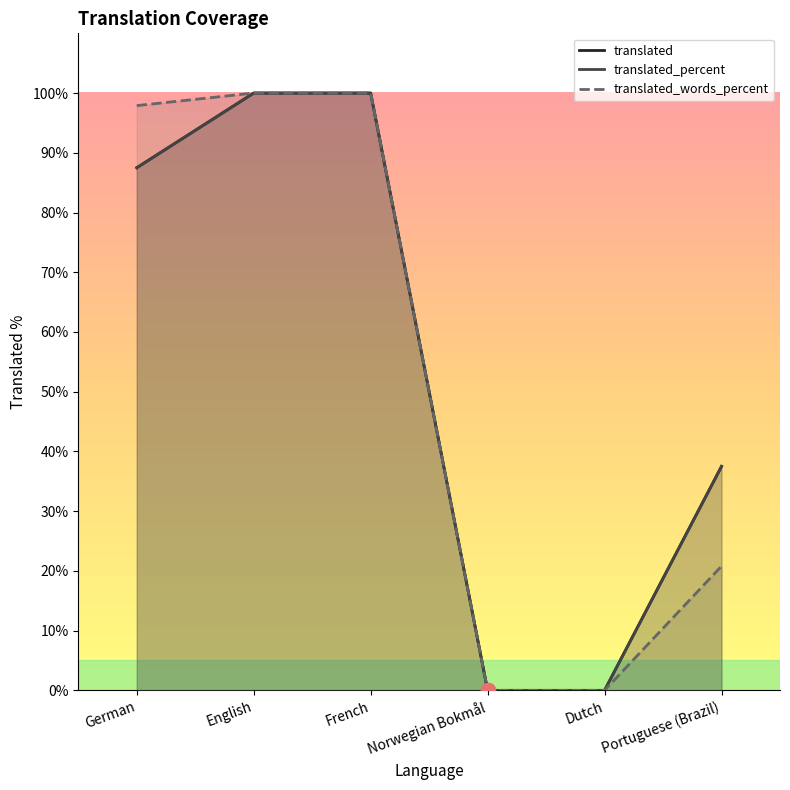

Which category has the highest value in the translated_words_percent series?

English